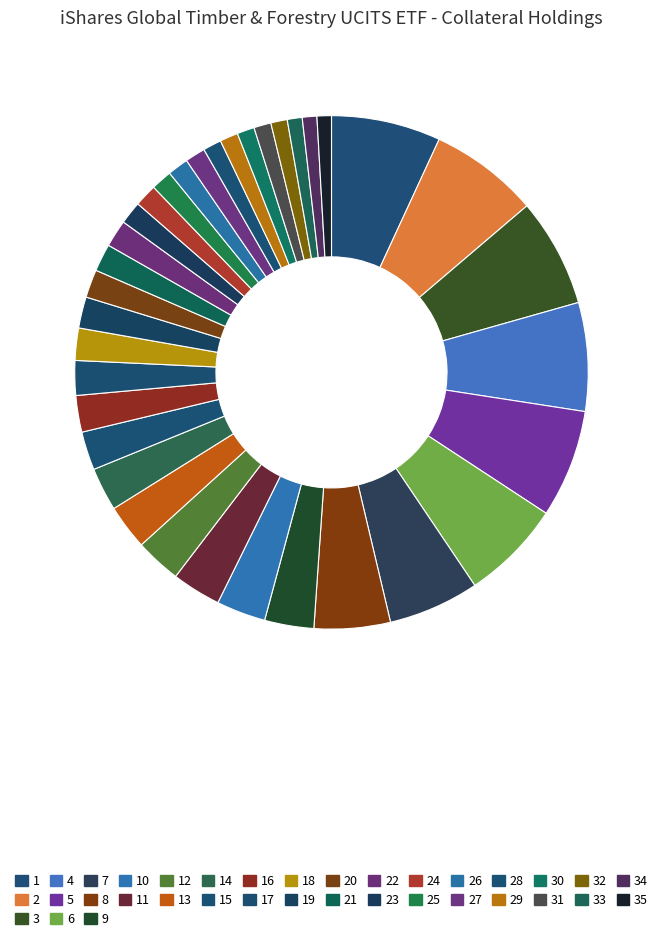

To the nearest percent, what is the average slice percentage?

3%